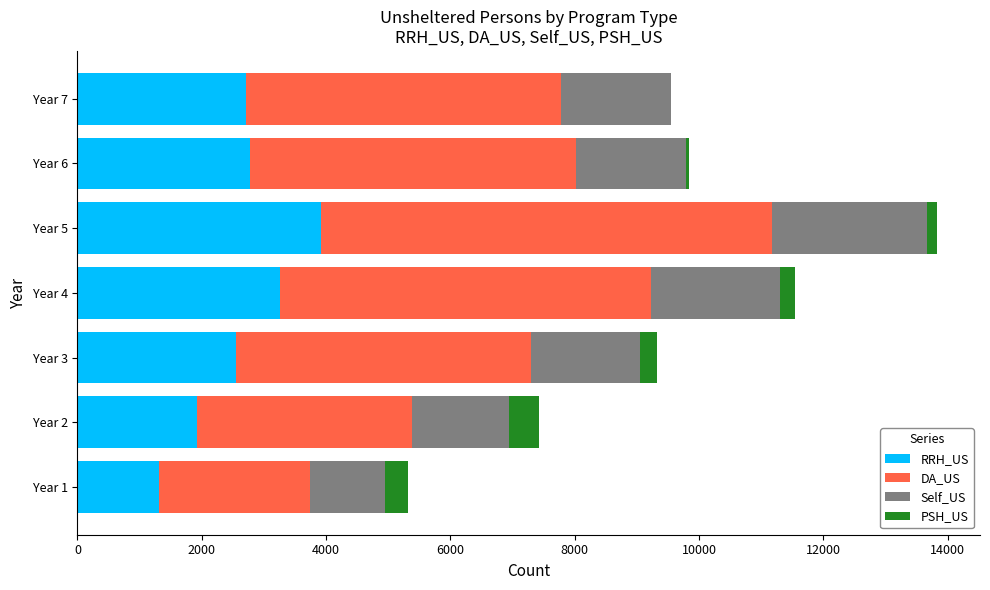

The value of RRH_US at Year 3 is 523. True or false?

False